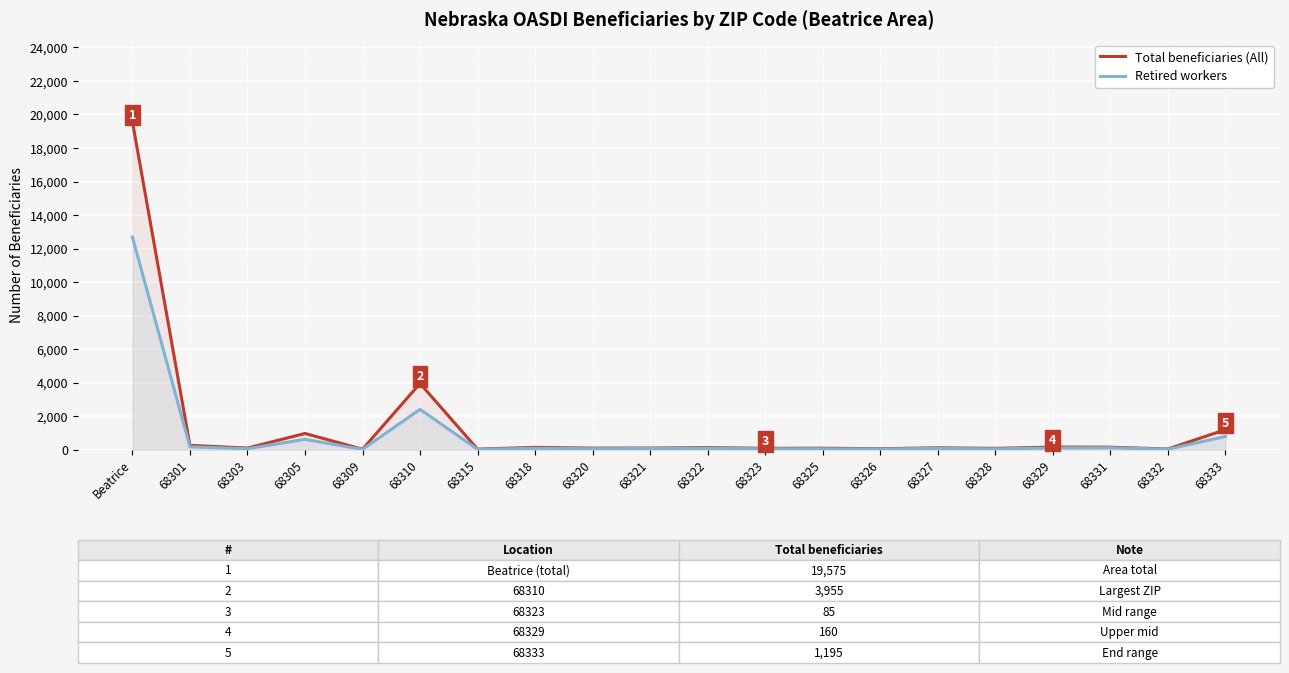

How many data points in Retired workers are less than 80?

10